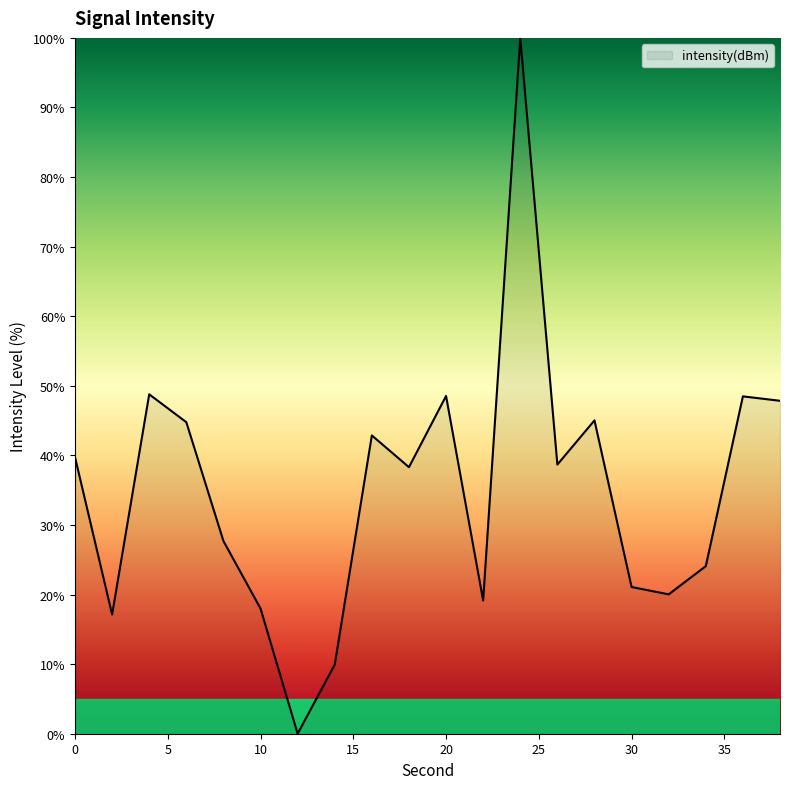

What is the difference between the maximum and minimum values?

100.0